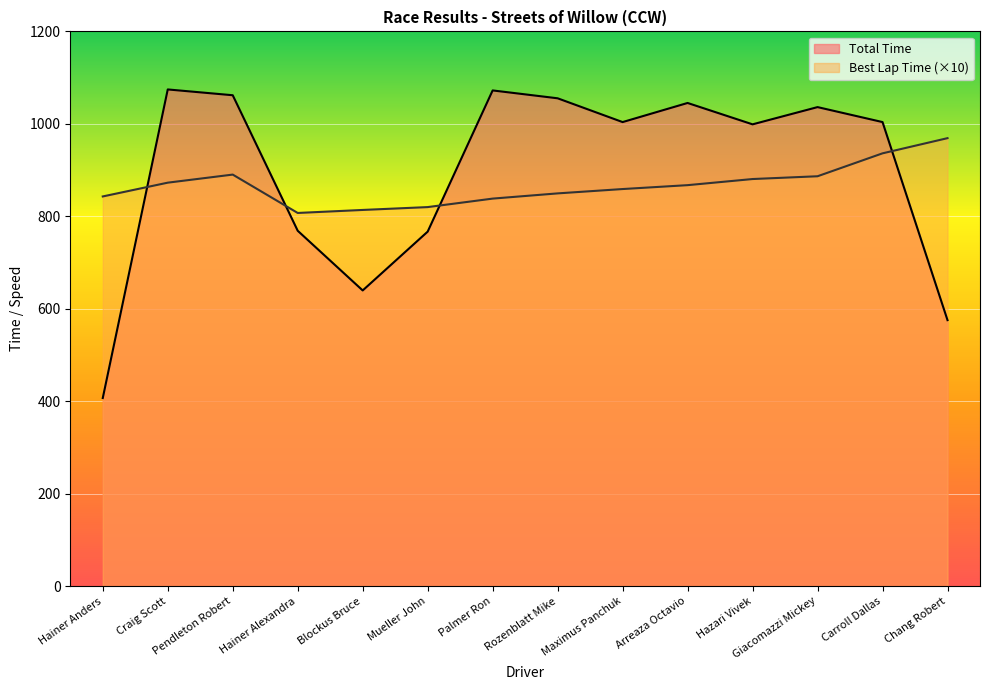

How many lines are shown in the chart?

2